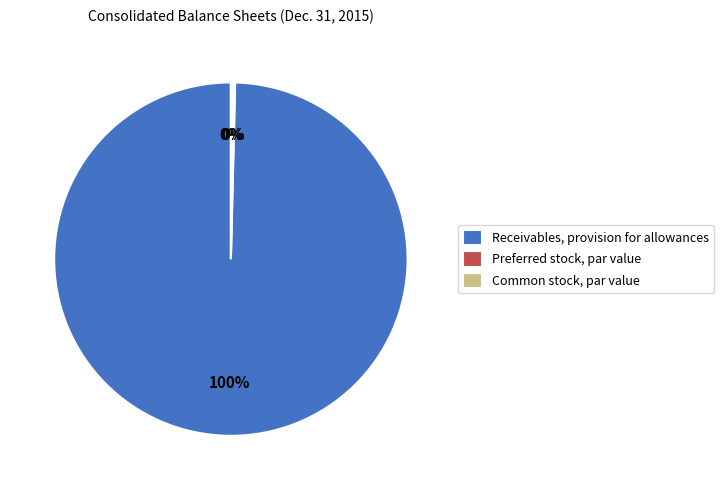

To the nearest percent, what portion does Receivables, provision for allowances represent?

100%